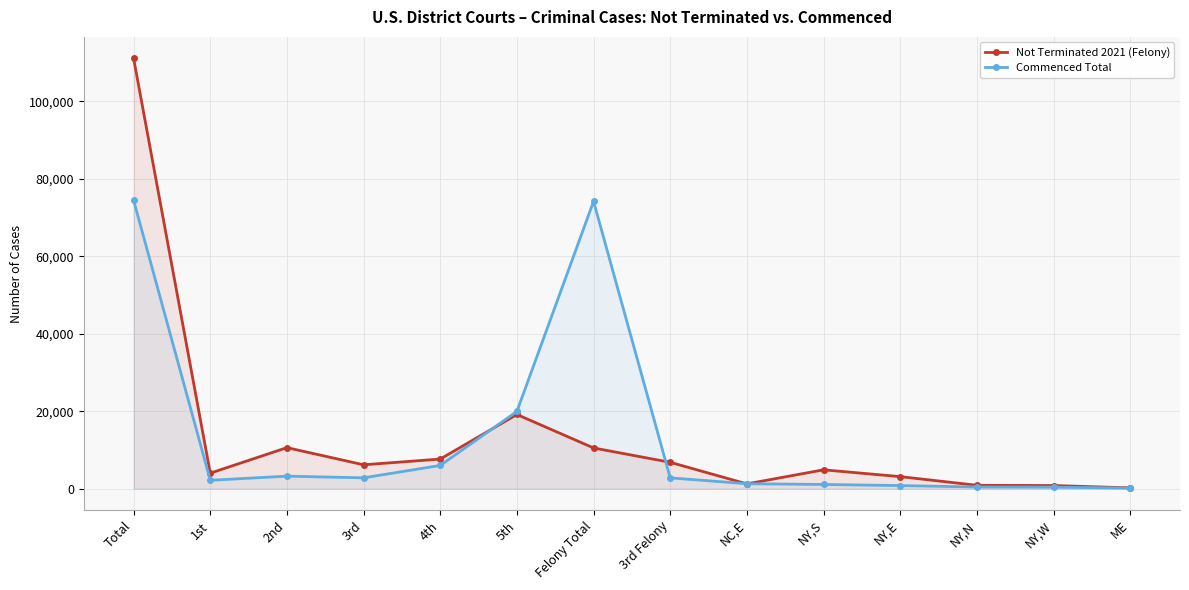

Which has a higher value, NY,W or 5th?

5th